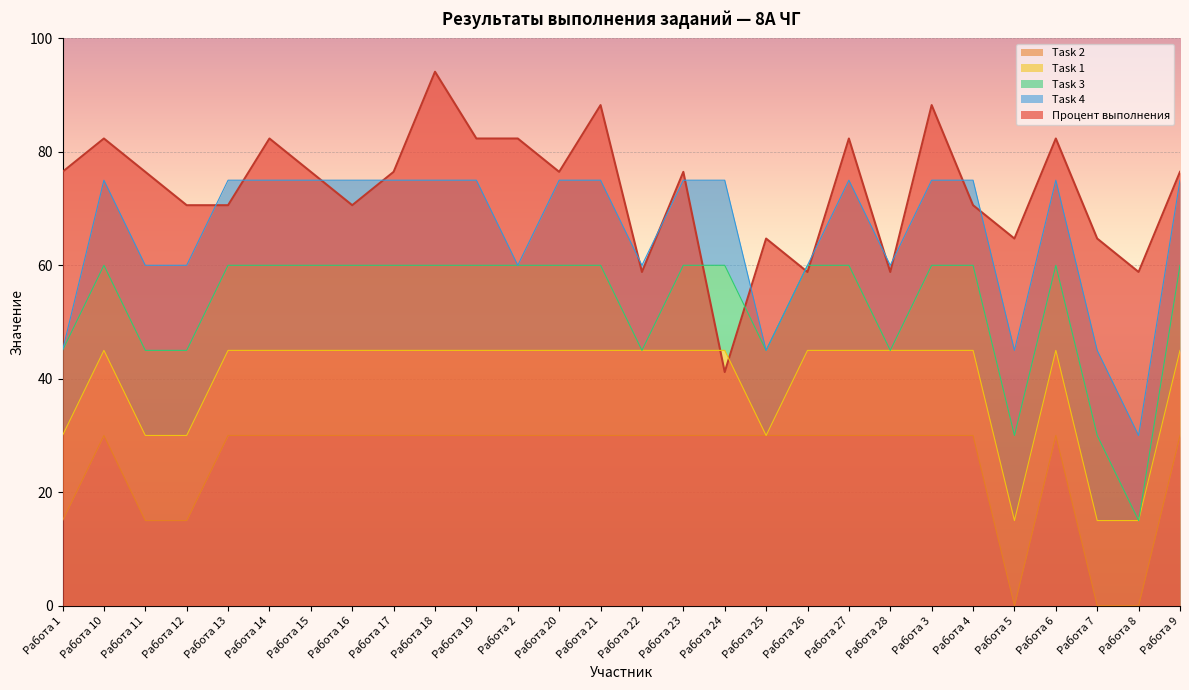

True or false: Процент выполнения and Task 2 cross at least once.

False